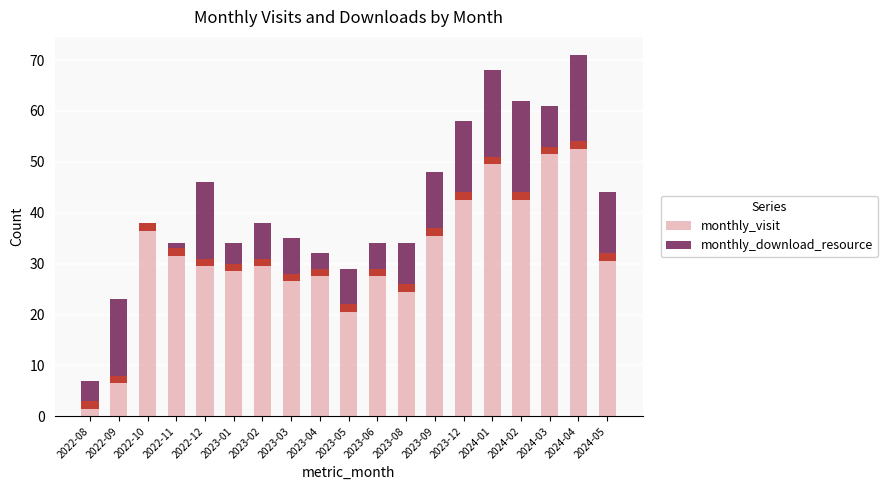

Is the value of monthly_download_resource at 2023-09 greater than the value of monthly_visit at 2023-02?

No